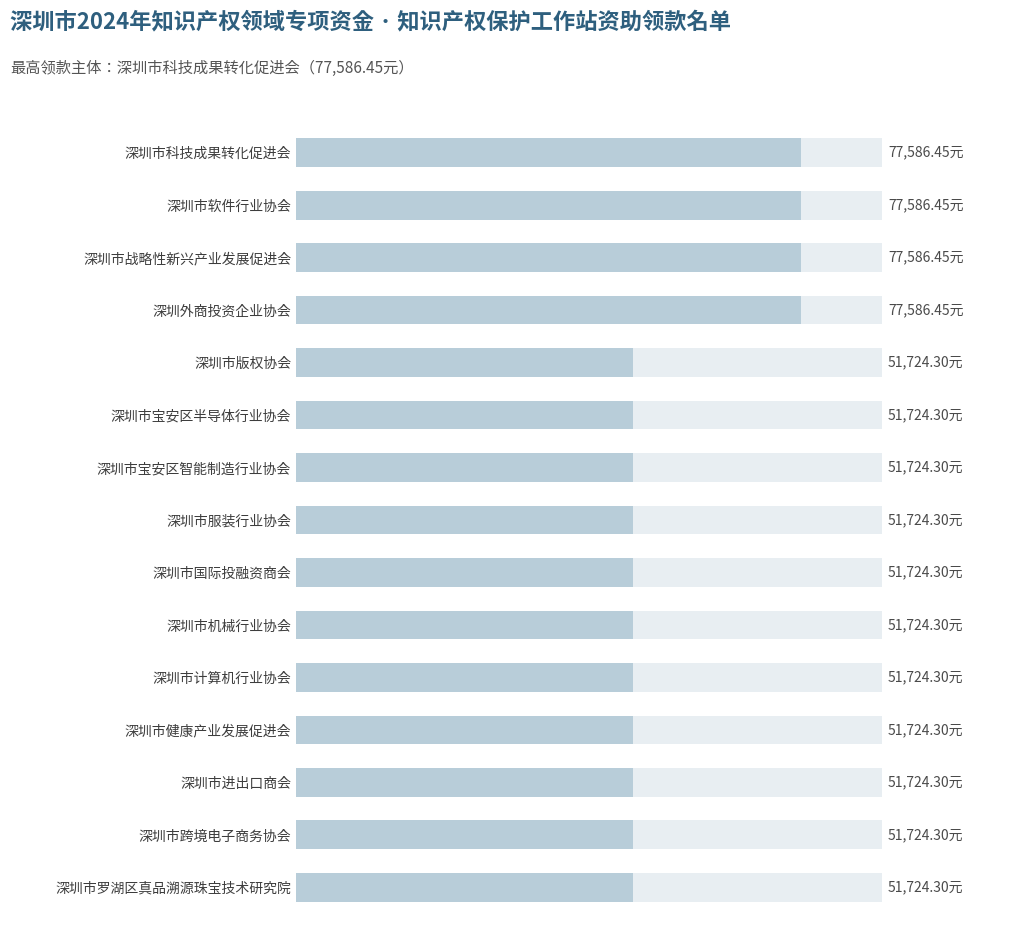

What is the sum of the values at 深圳市进出口商会 and 深圳市健康产业发展促进会?

103448.6